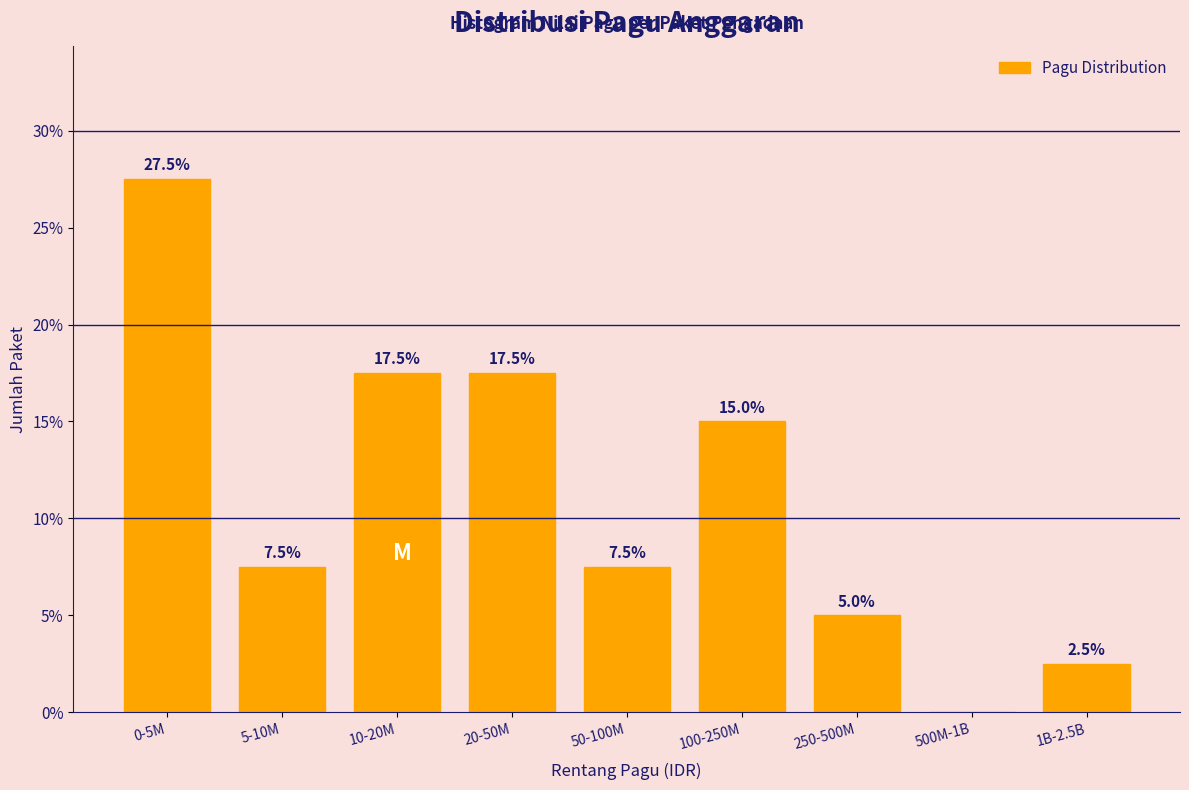

Reading left to right, extract all data points from this chart.

0-5M=27.5	5-10M=7.5	10-20M=17.5	20-50M=17.5	50-100M=7.5	100-250M=15.0	250-500M=5.0	500M-1B=0.0	1B-2.5B=2.5